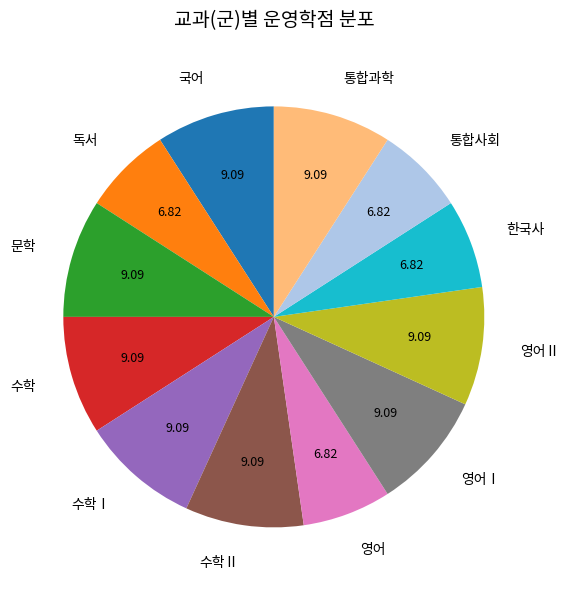

Is there a majority slice in this chart?

No